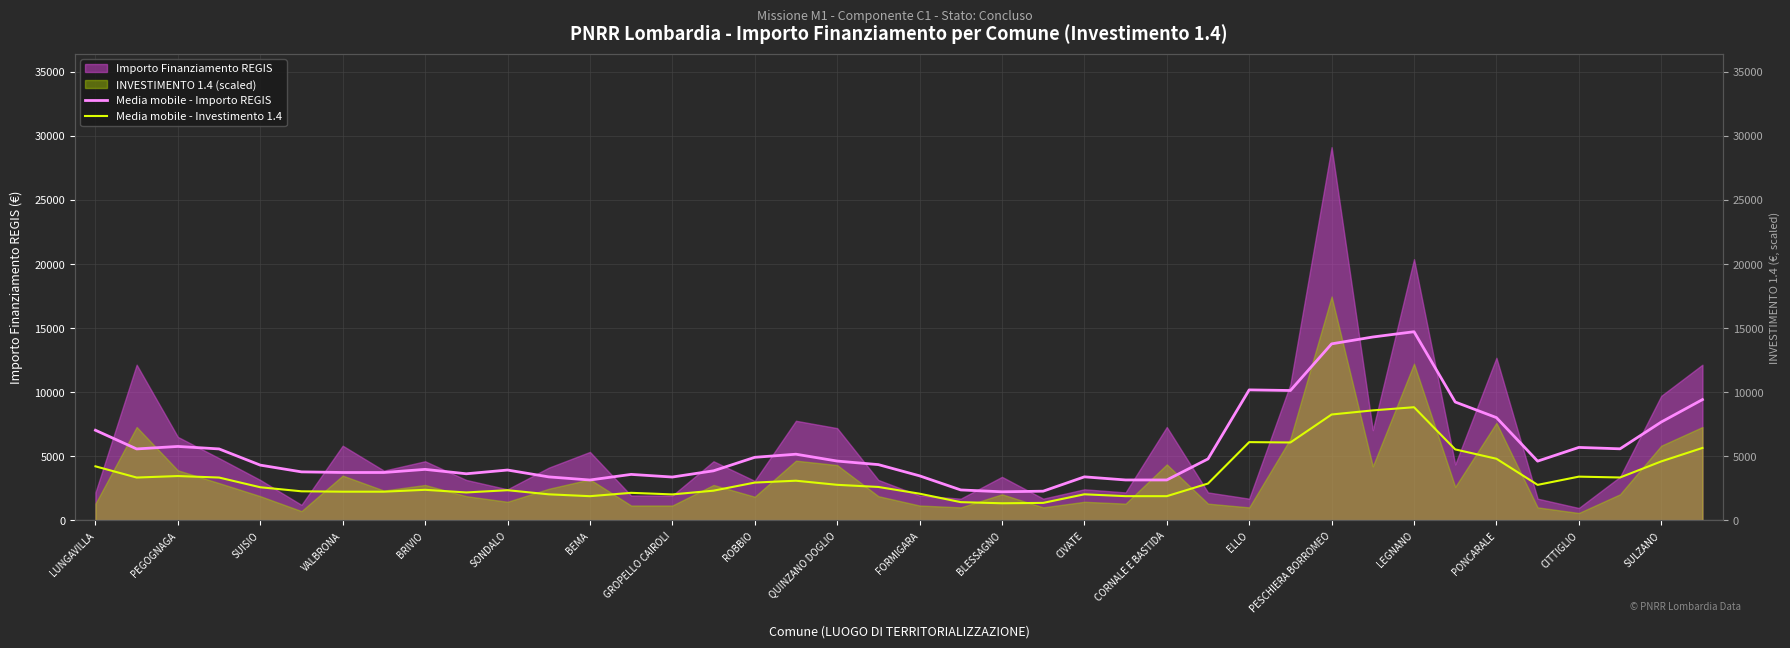

At how many categories does at least one series exceed 7193?

9